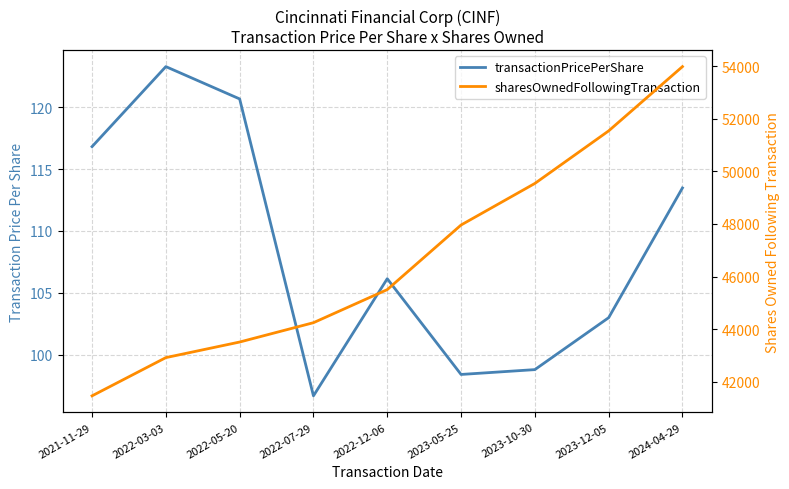

How many values in the transactionPricePerShare series are below 106?

4